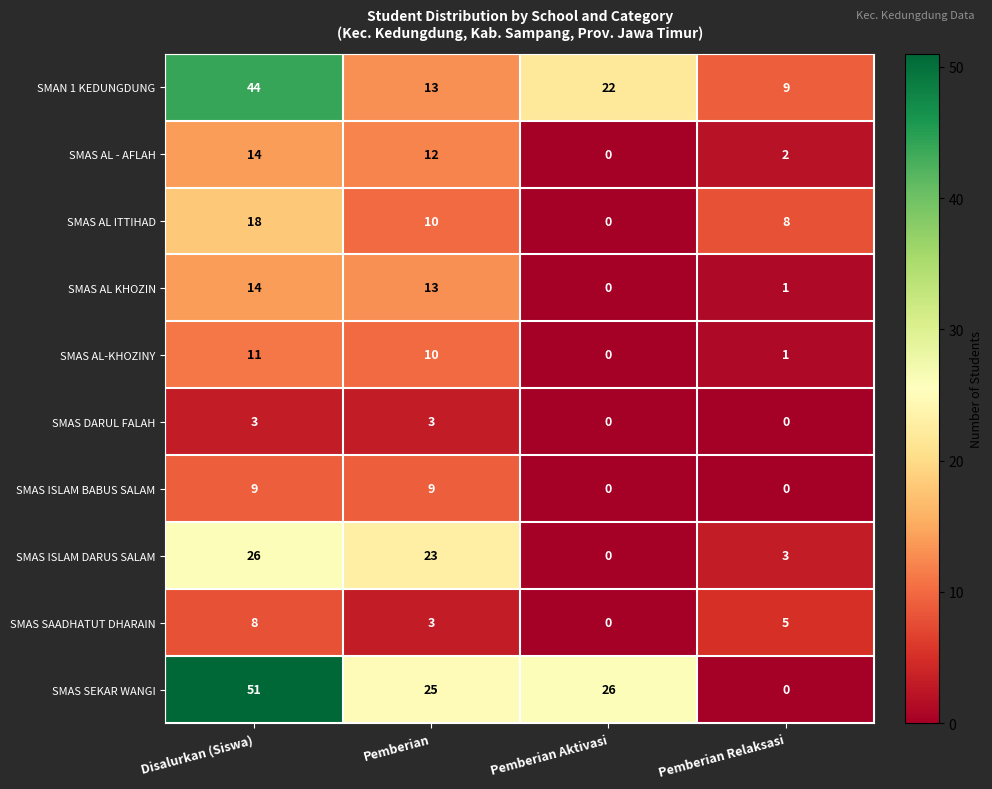

What value does the SMAS AL - AFLAH series have at Pemberian?

12